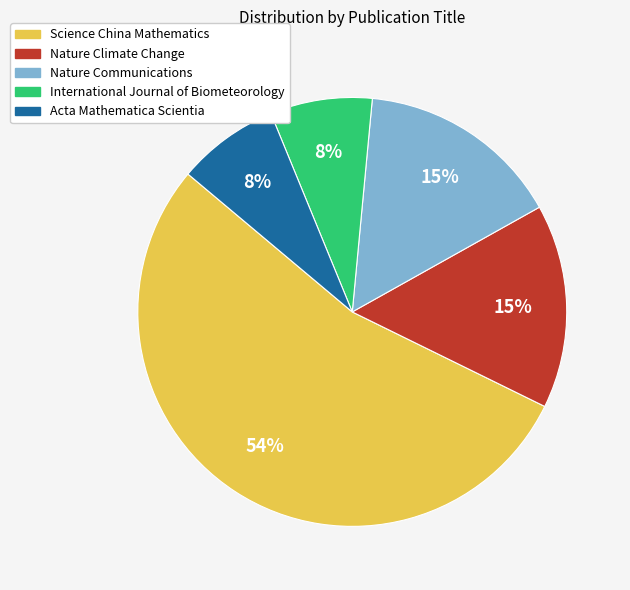

To the nearest percent, what portion does Science China Mathematics represent?

54%